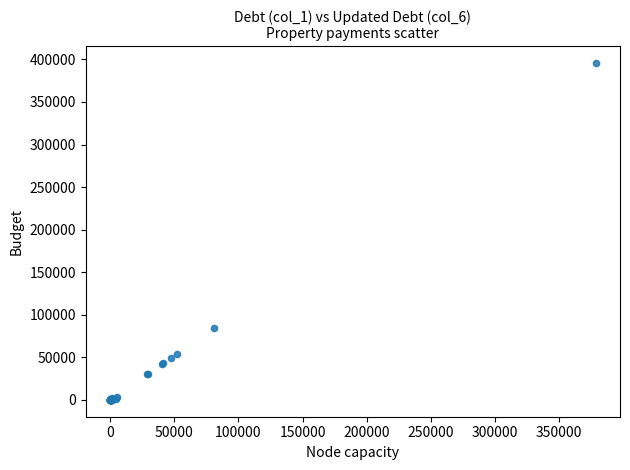

What Y value in the scatter plot is closest to 197839?

84505.5